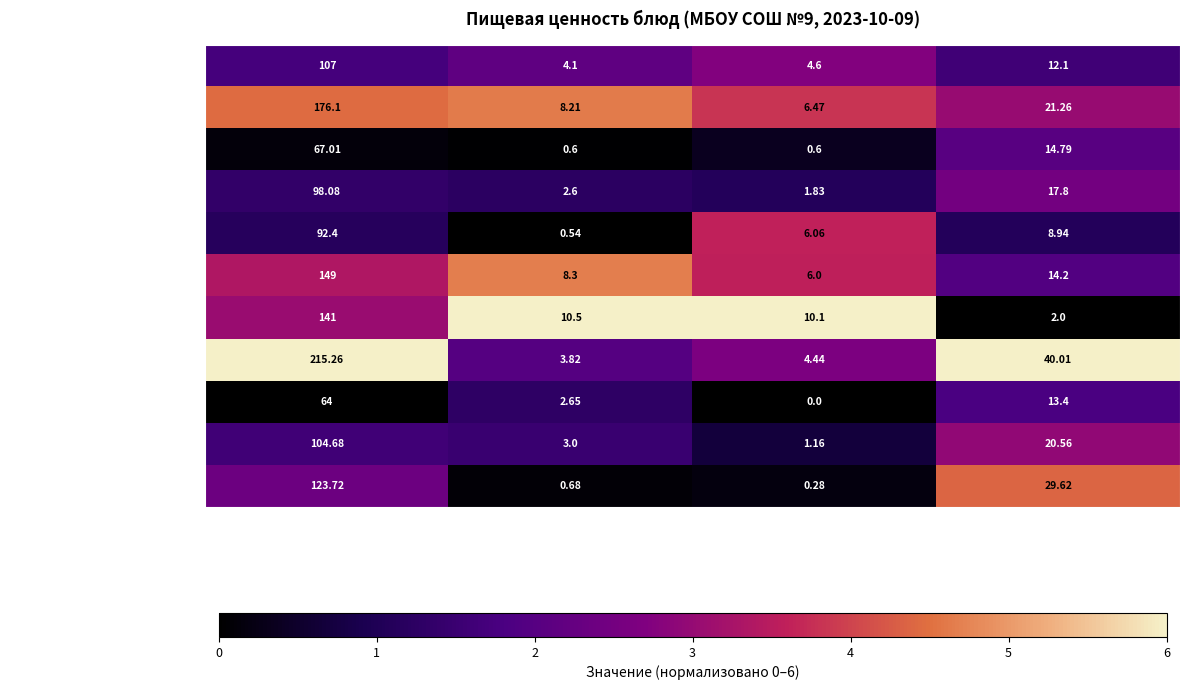

Between Белки and Жиры, which series saw the biggest shift?

Салат из моркови с маслом